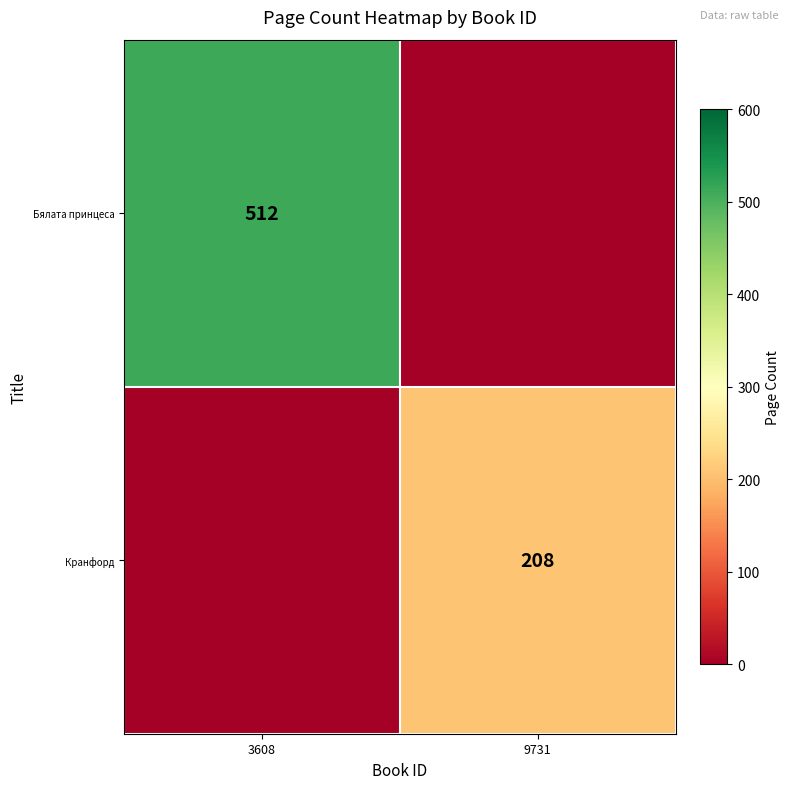

What is the total value across all series at 9731?

208